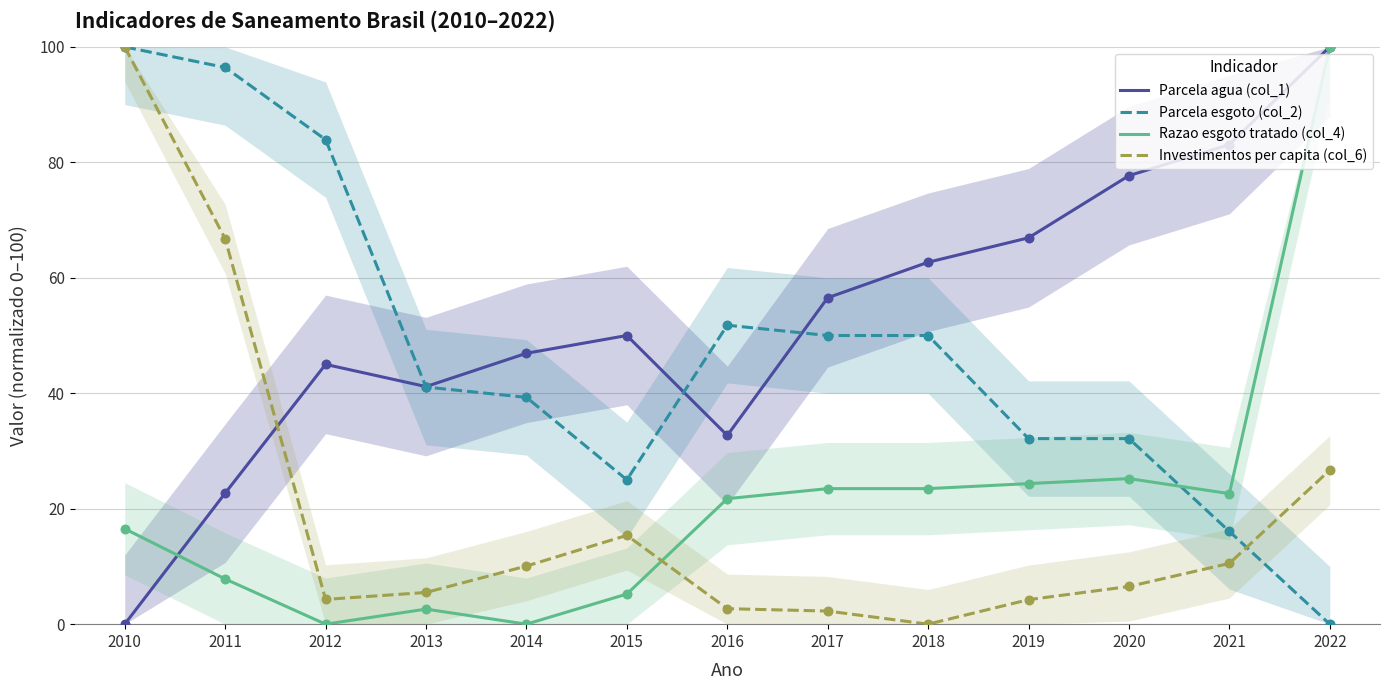

Is the value of Parcela agua (col_1) at 2017 greater than the value of Investimentos per capita (col_6) at 2020?

Yes